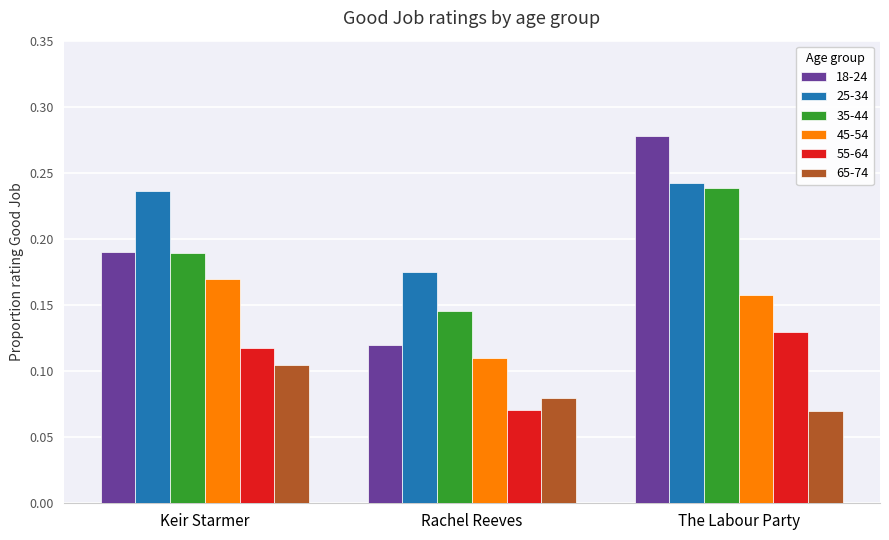

What is the total value across all series at Keir Starmer?

1.0